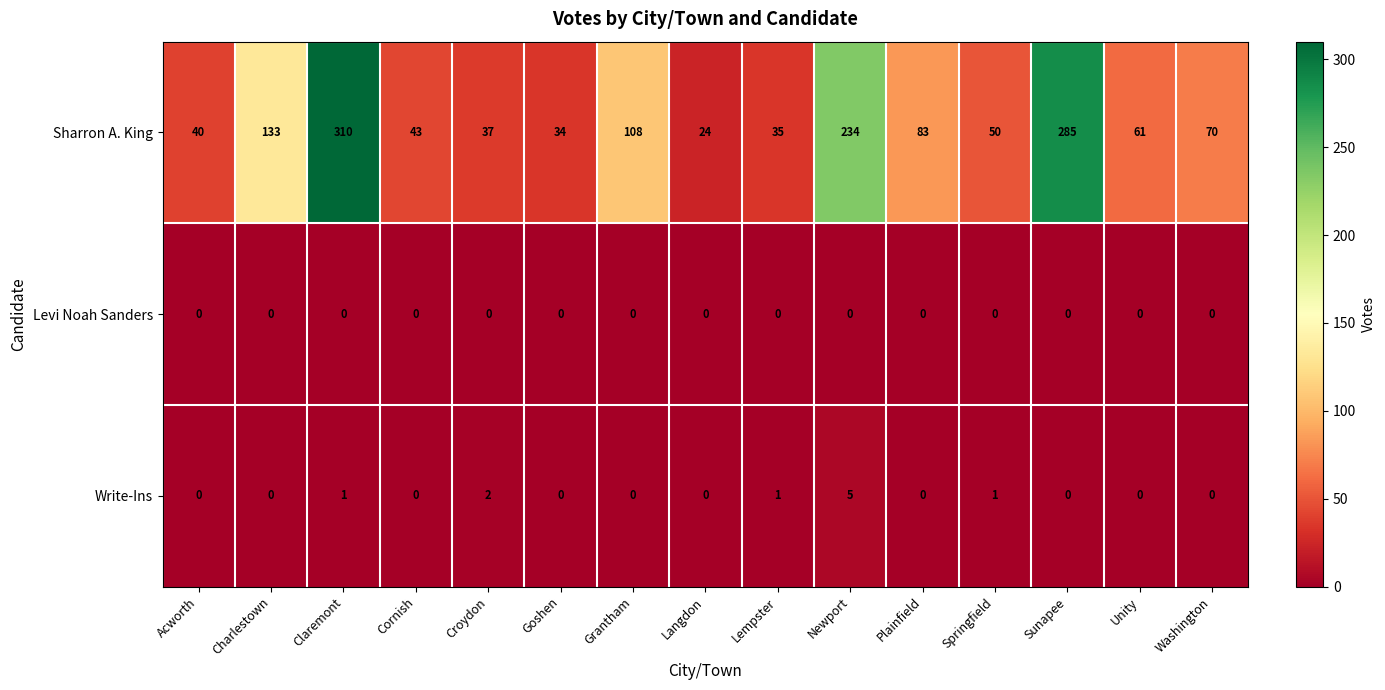

Which series has the widest spread of values?

Sharron A. King